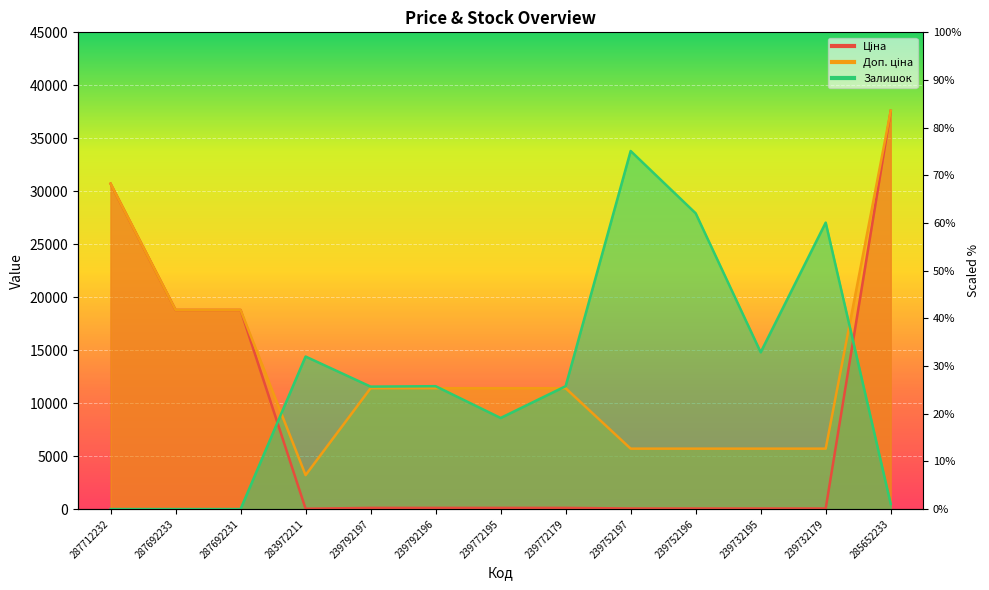

What is the sum of the Ціна values at 239752196 and 285652233?

37650.7